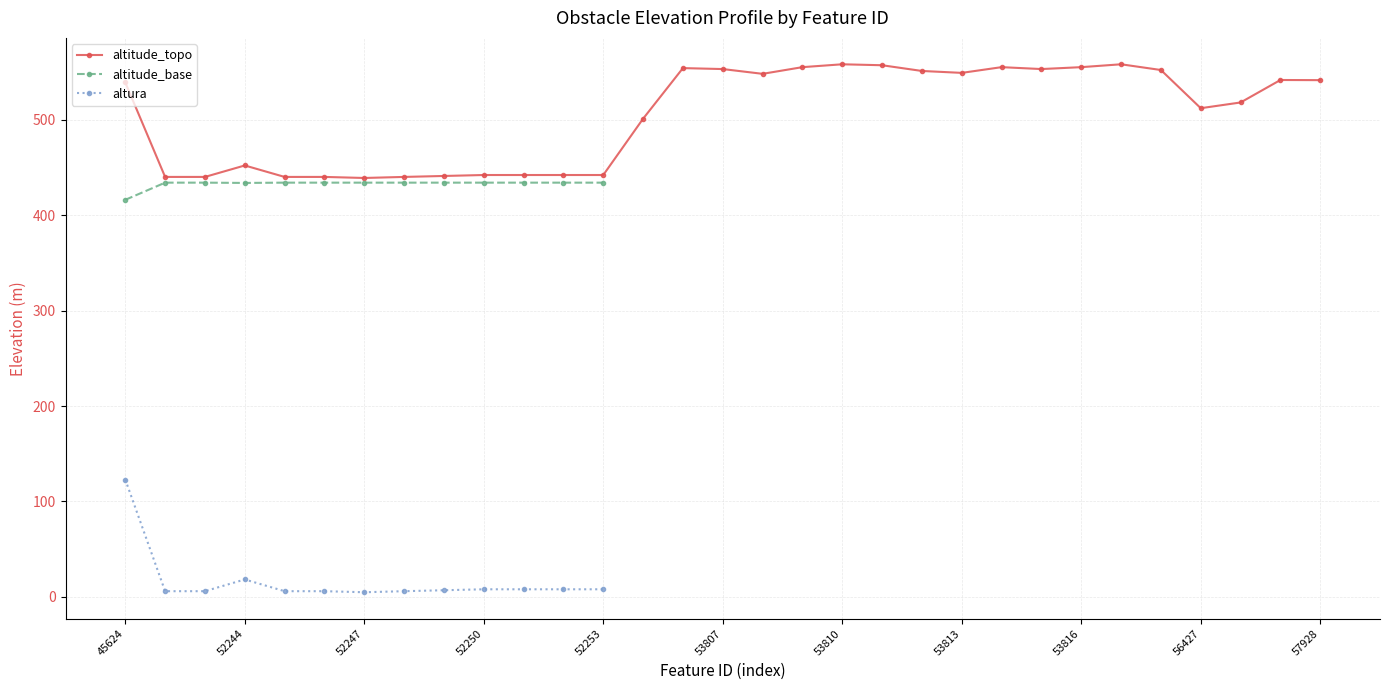

The altitude_topo series shows 442.0 at 52253. True or false?

True